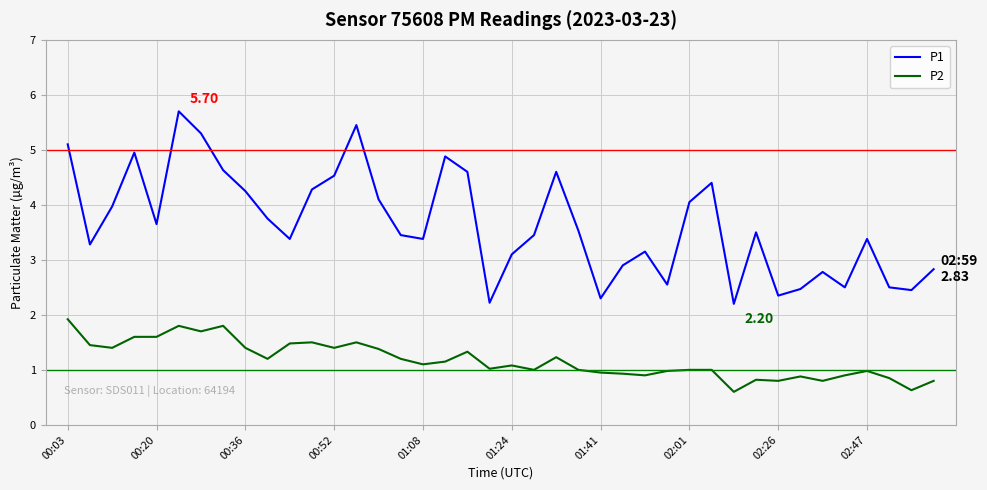

Which series has the widest spread of values?

P1